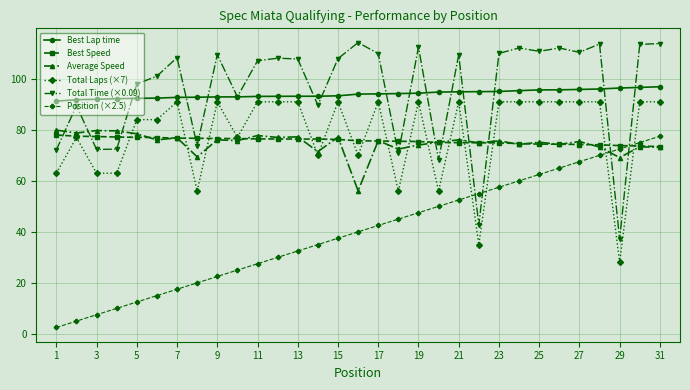

True or false: Total Laps (×7) has more than 1 points higher than both neighbors.

True